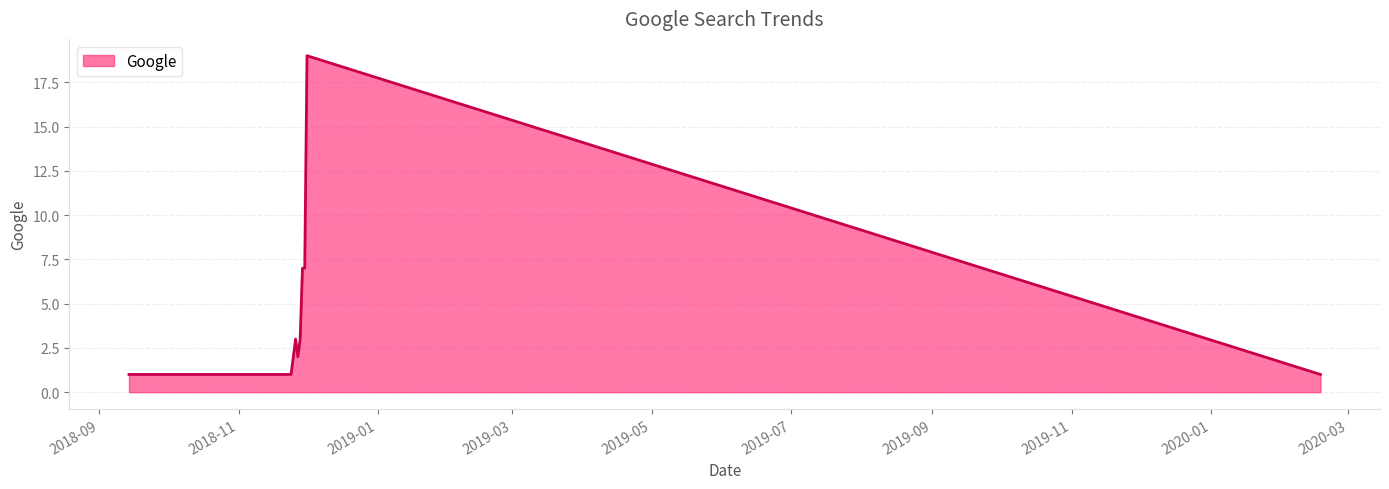

What is the greatest value displayed?

19